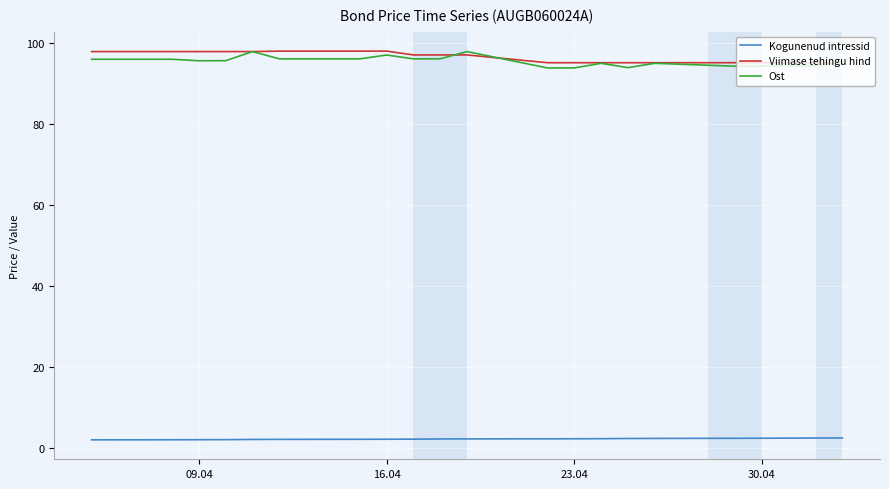

What is the maximum value for Kogunenud intressid?

2.4